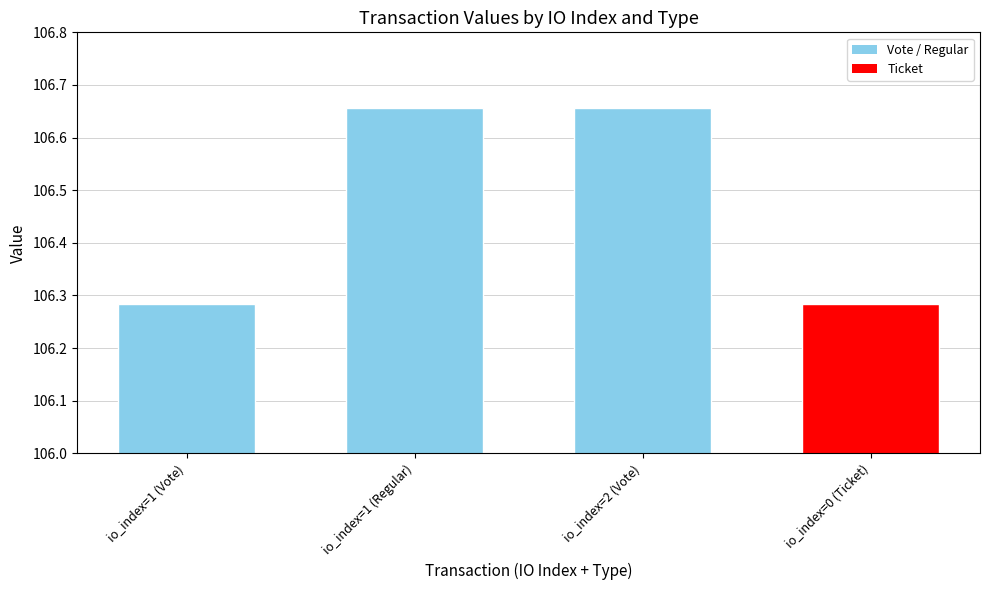

Reading left to right, what are all the values shown in this chart?

io_index=1 (Vote)=106.3	io_index=1 (Regular)=106.7	io_index=2 (Vote)=106.7	io_index=0 (Ticket)=106.3